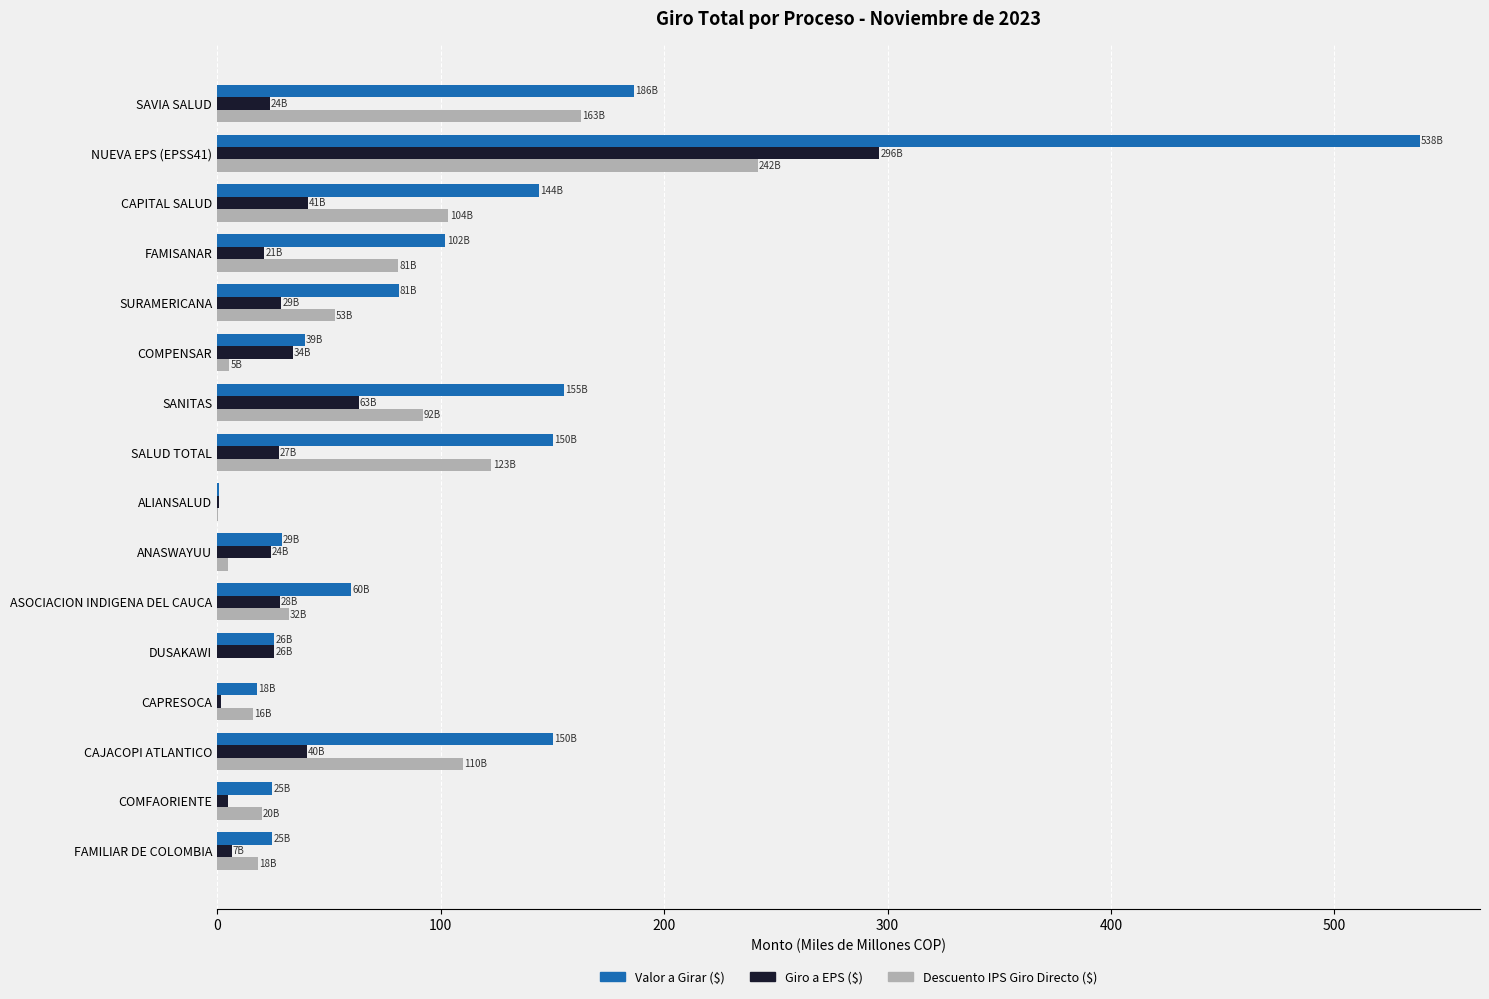

At which category is the sum across all series the highest?

NUEVA EPS (EPSS41)